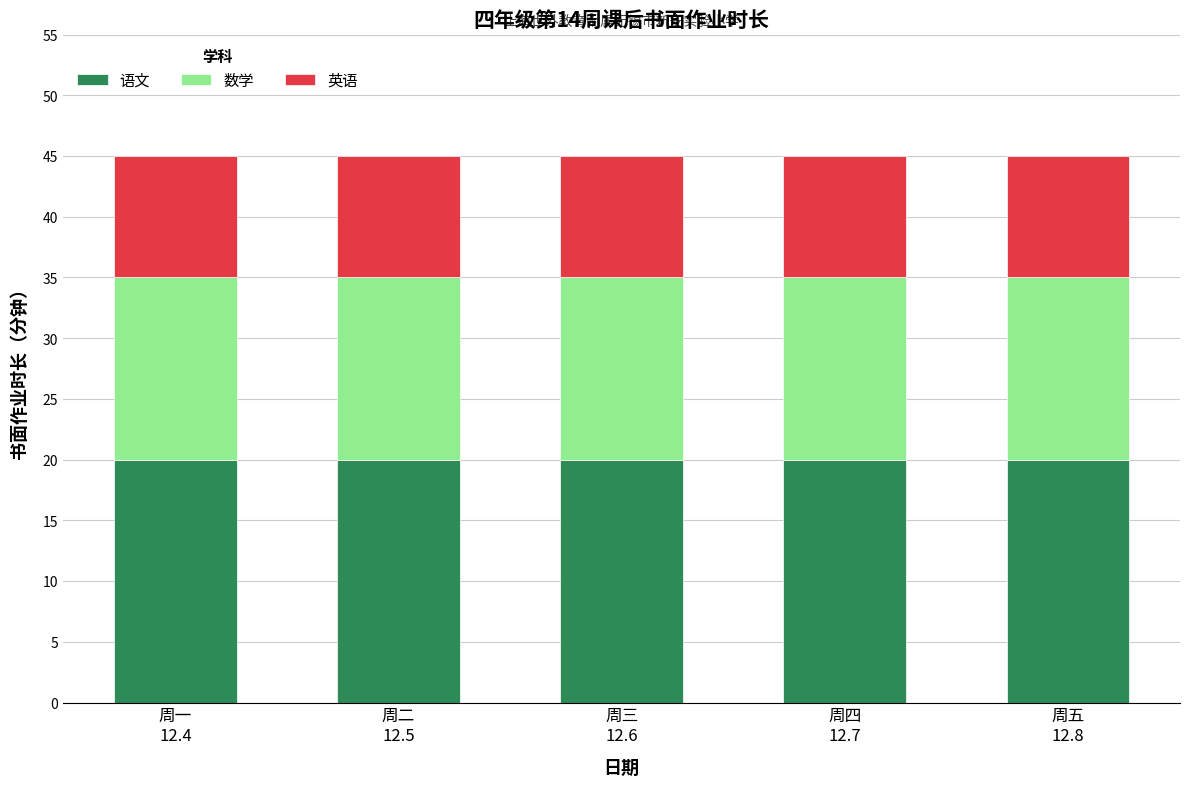

What is the sum of all 语文 values?

100